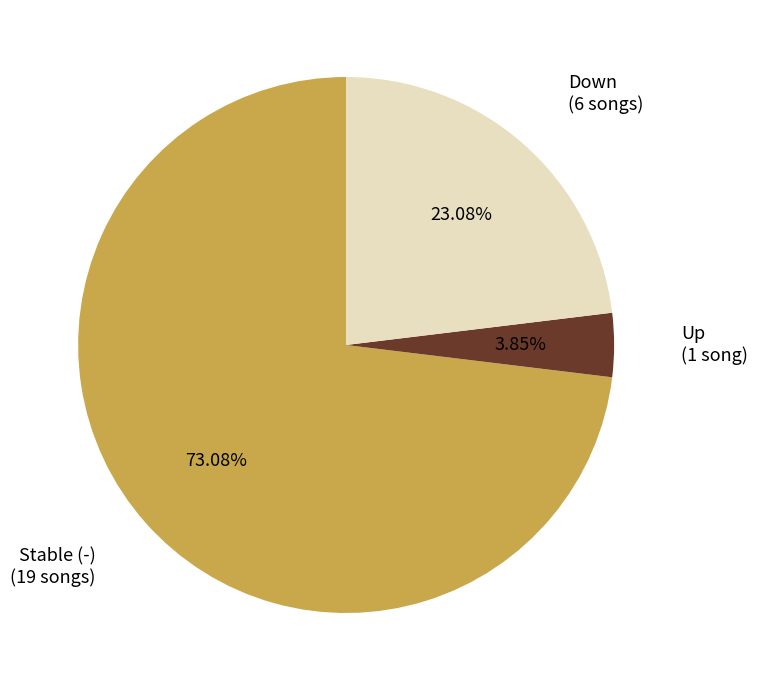

Which category has the biggest portion of the pie?

Stable (-) (19 songs)